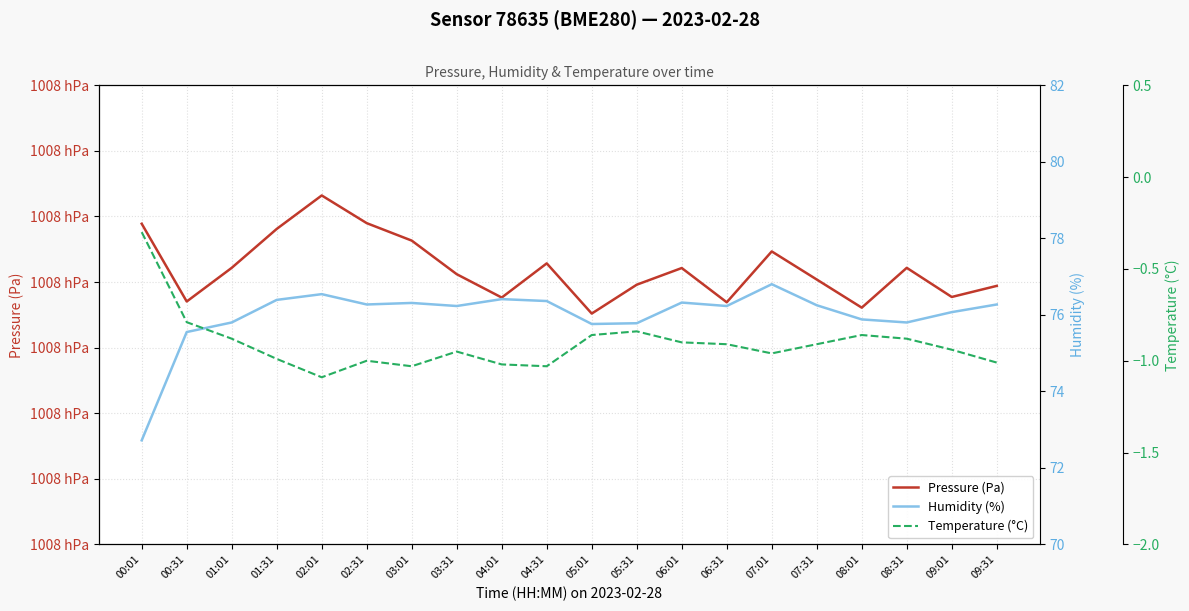

The value of Pressure (Pa) at 07:31 is 100800.4. True or false?

True